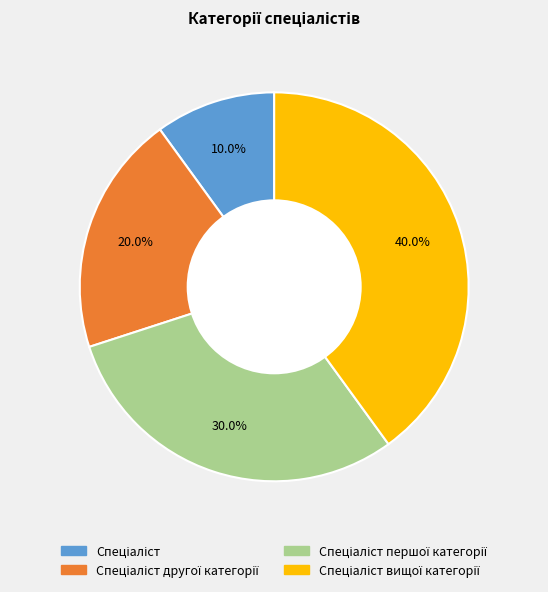

To the nearest percent, what is the average slice percentage?

25%